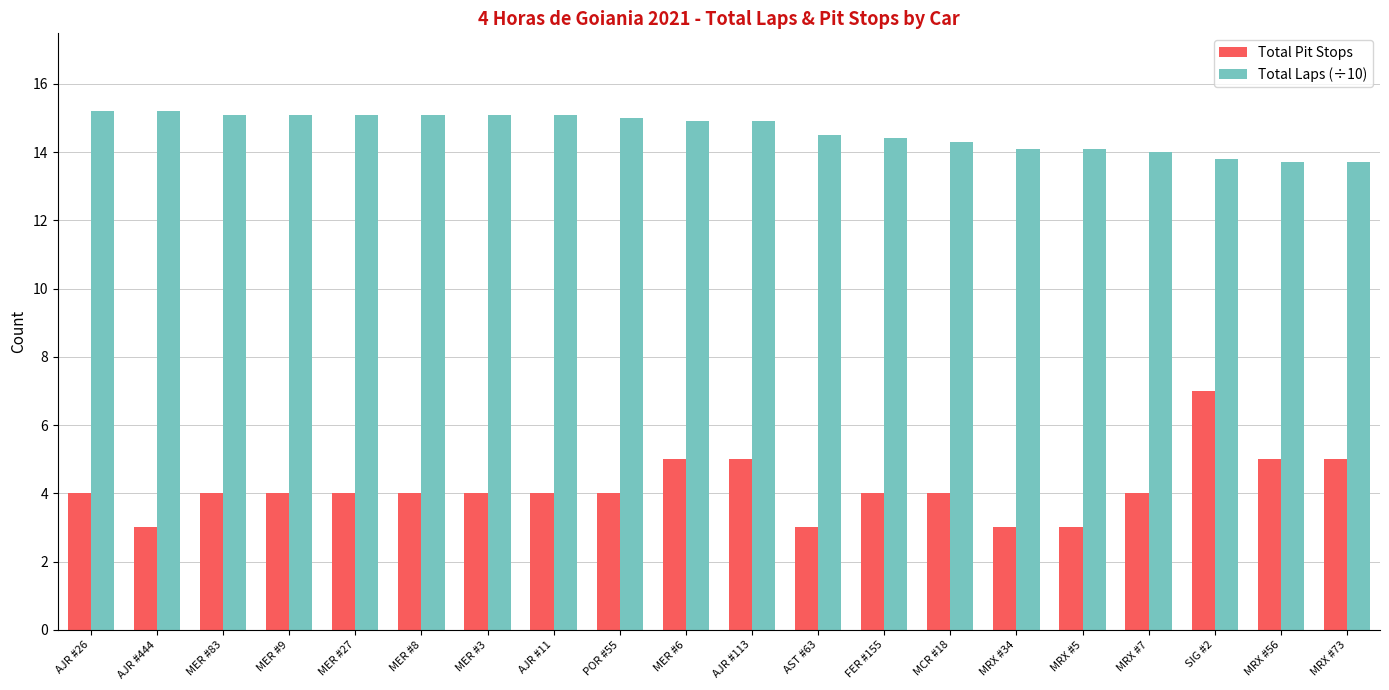

What is the difference between the second highest and minimum values in the Total Pit Stops series?

2.0